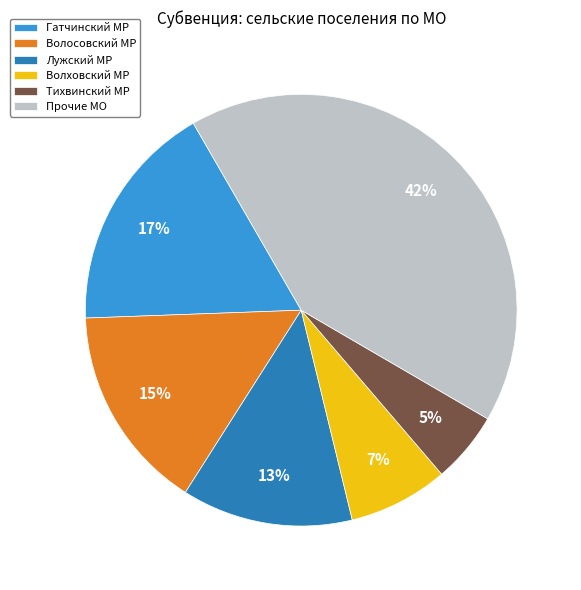

How many segments does this pie chart have?

6